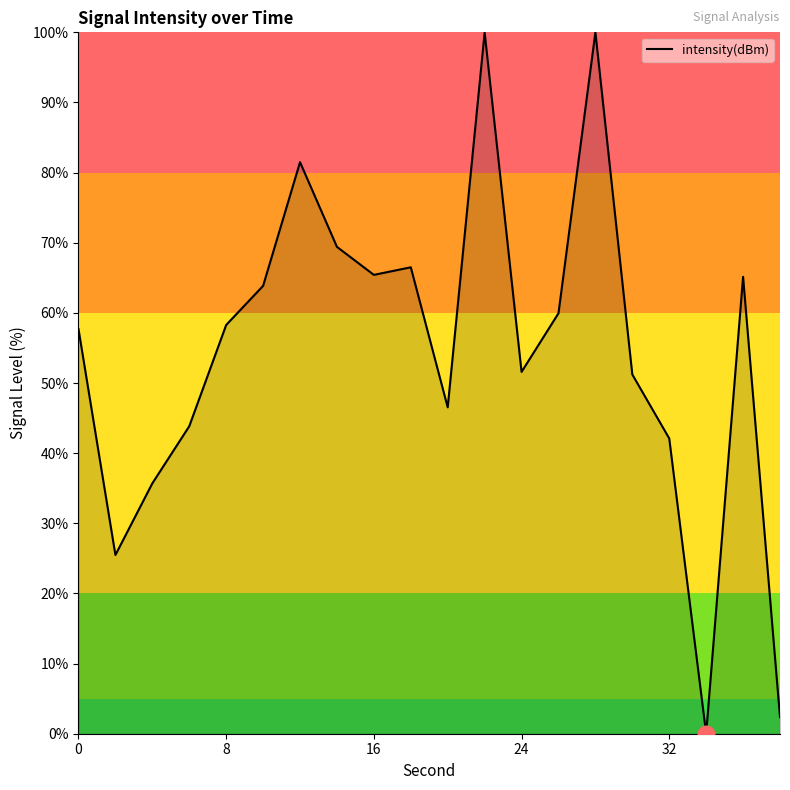

How many interior local valleys (lower than both neighbors) does the data have?

5